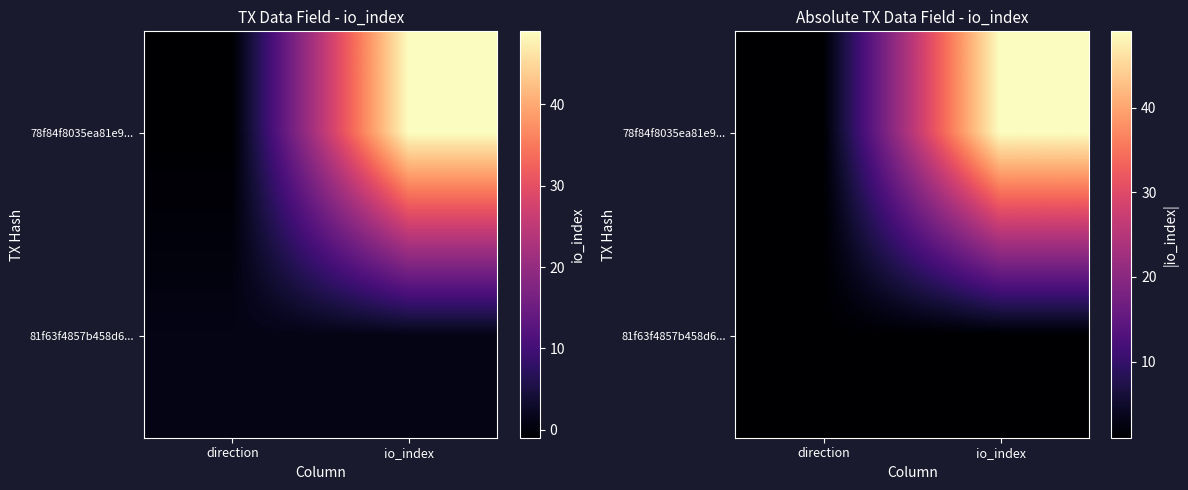

The 81f63f4857b458d6... series shows 0 at direction. True or false?

False